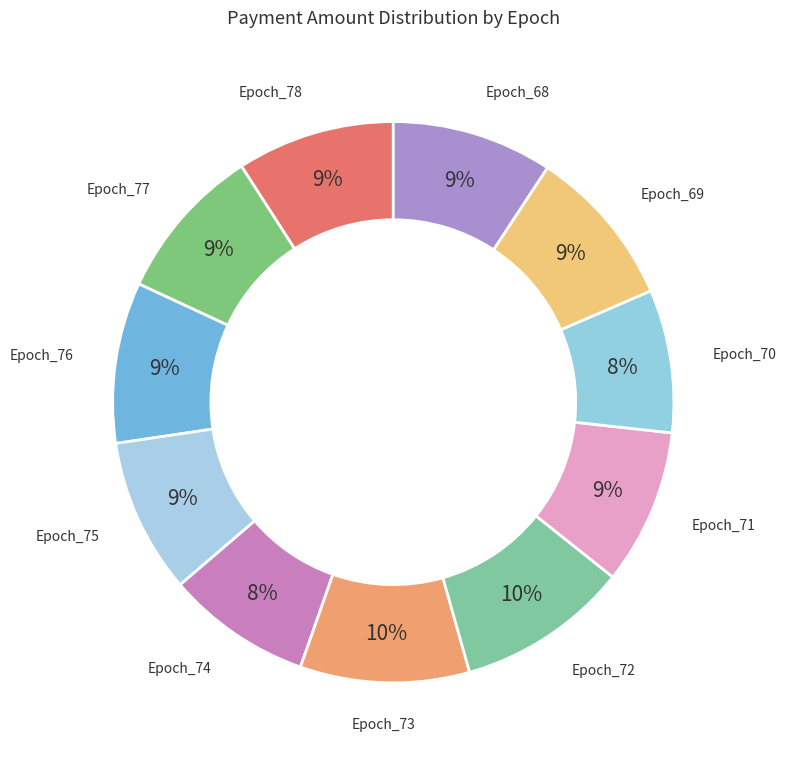

True or false: Epoch_71 accounts for 16% of the total.

False